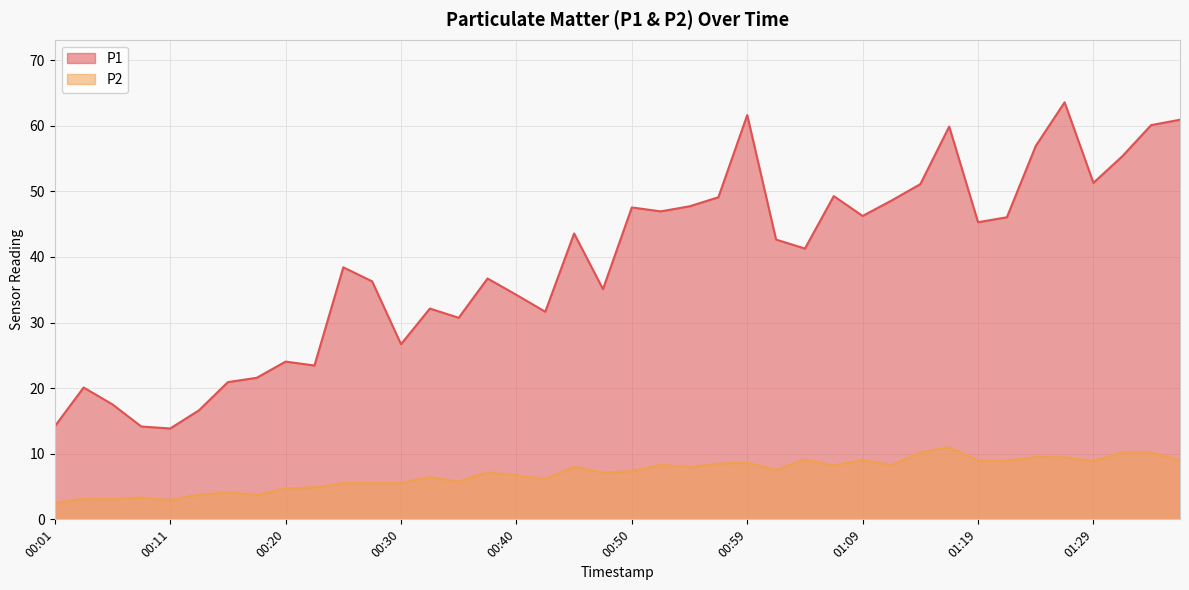

Which label corresponds to the largest value in the chart?

01:26